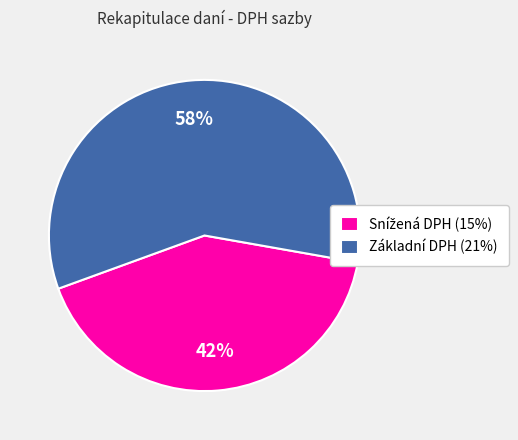

Count the number of slices in the pie.

2